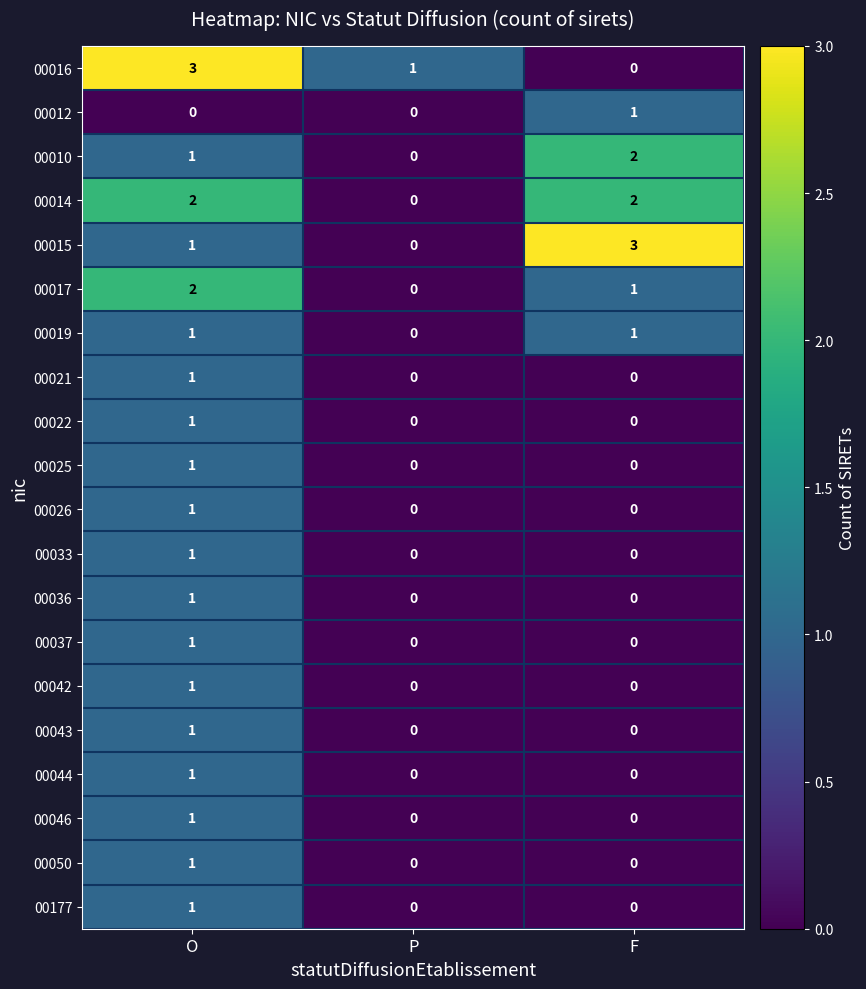

How many 00021 values are between 0 and 1?

3